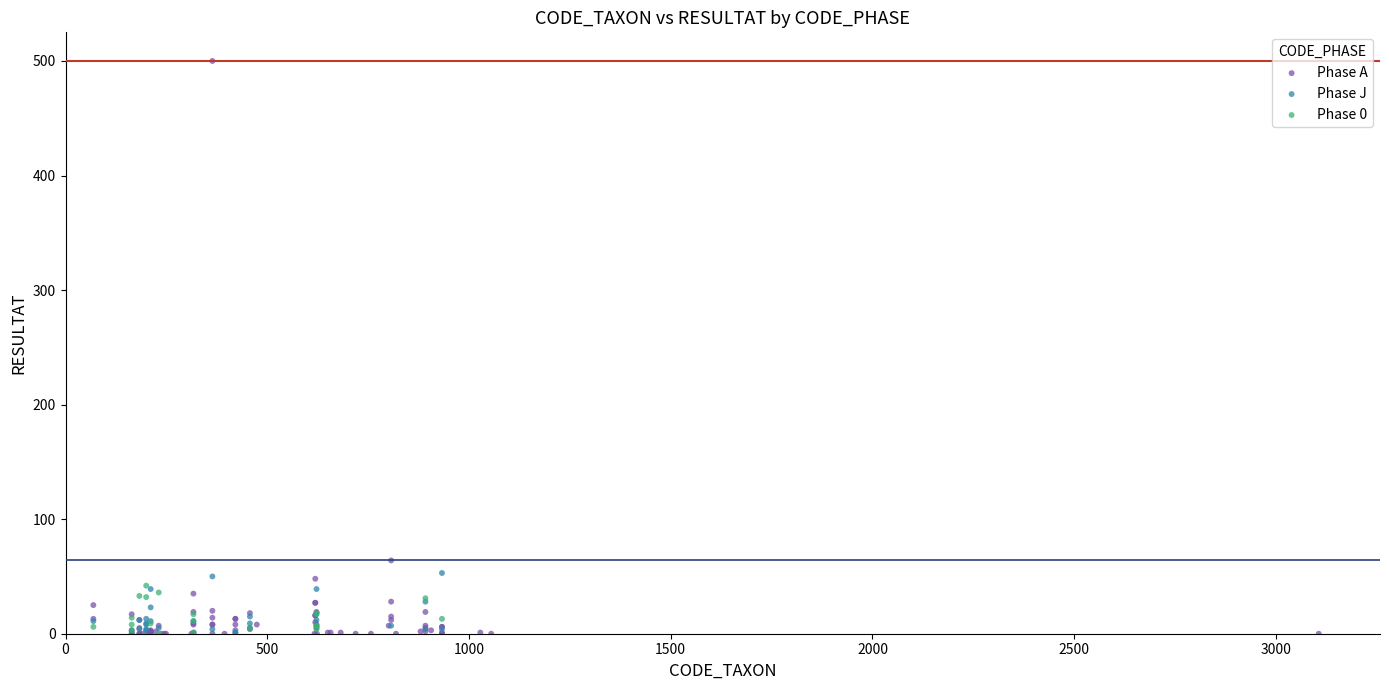

Which series contains the highest Y value?

Phase A